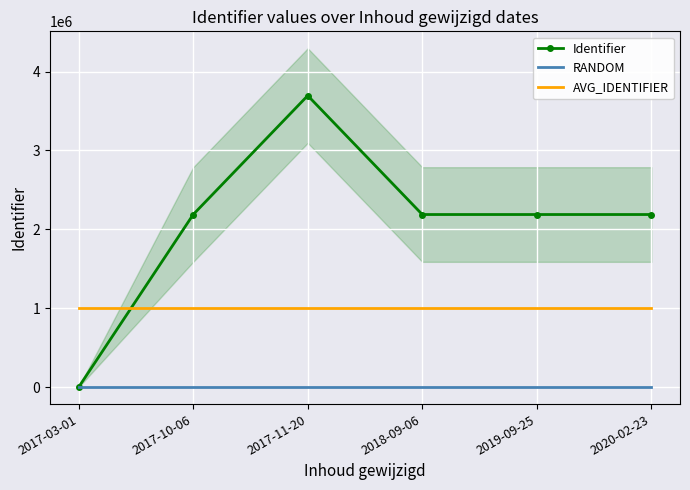

Rank the series by their average value, from lowest to highest.

RANDOM, AVG_IDENTIFIER, Identifier